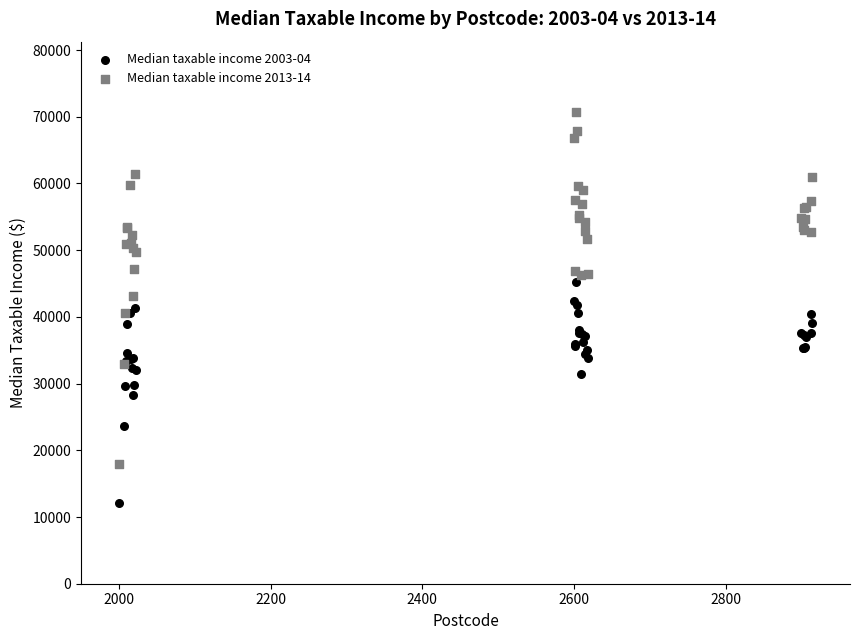

Which series contains the lowest Y value?

Median taxable income 2003-04